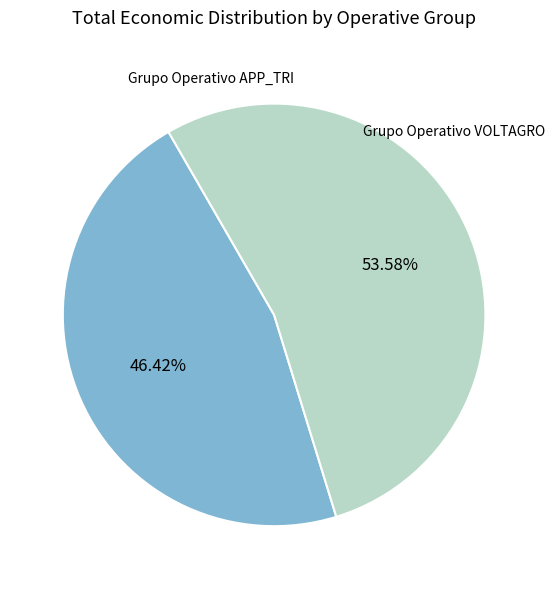

How many segments does this pie chart have?

2